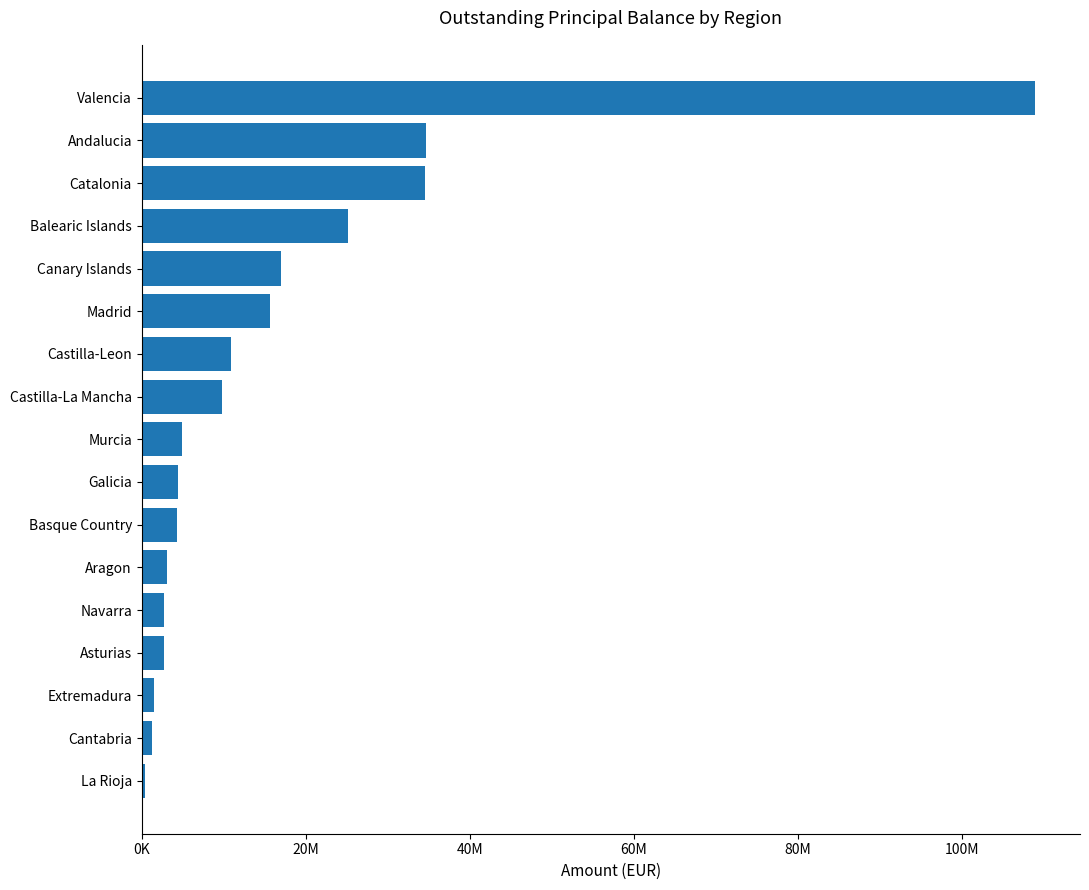

How many data points are above 4880346?

9